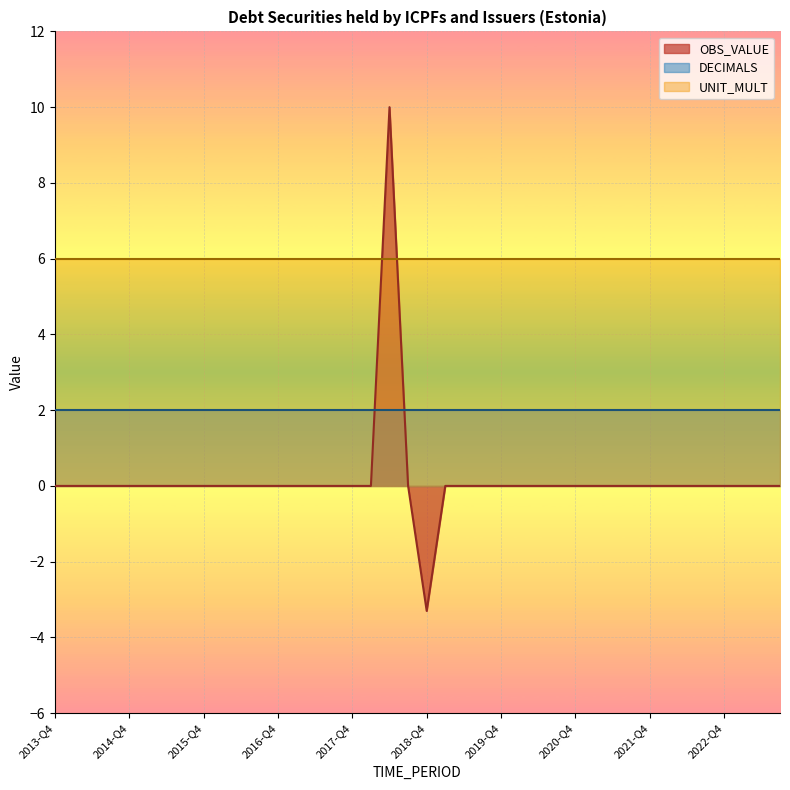

Read the UNIT_MULT value at 2014-Q1.

6.0